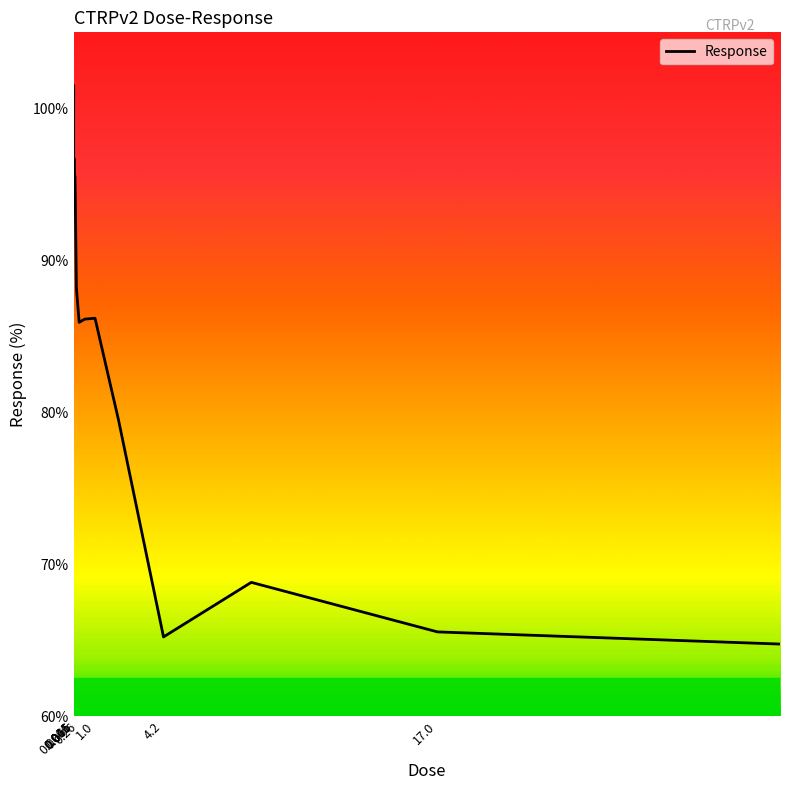

What is the greatest value displayed?

101.5